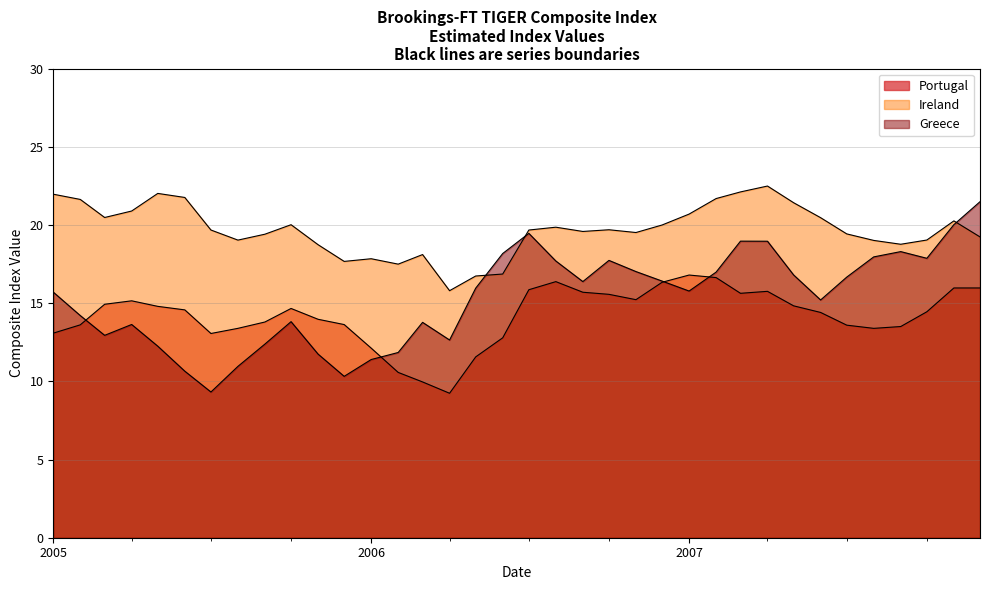

How many lines are shown in the chart?

3